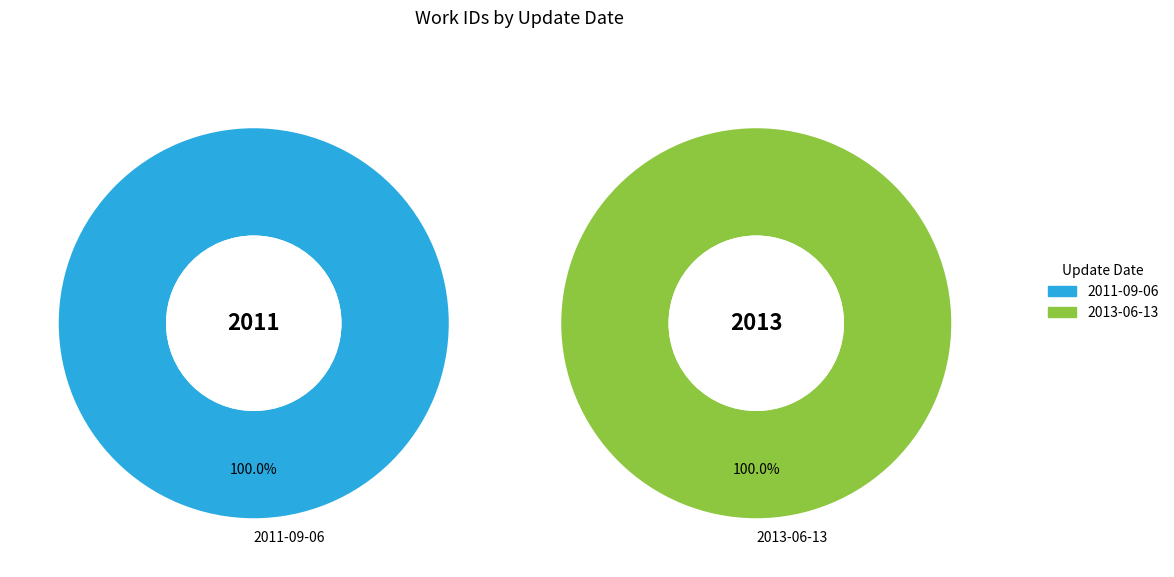

Does 2011-09-06 represent more than half of the total?

No